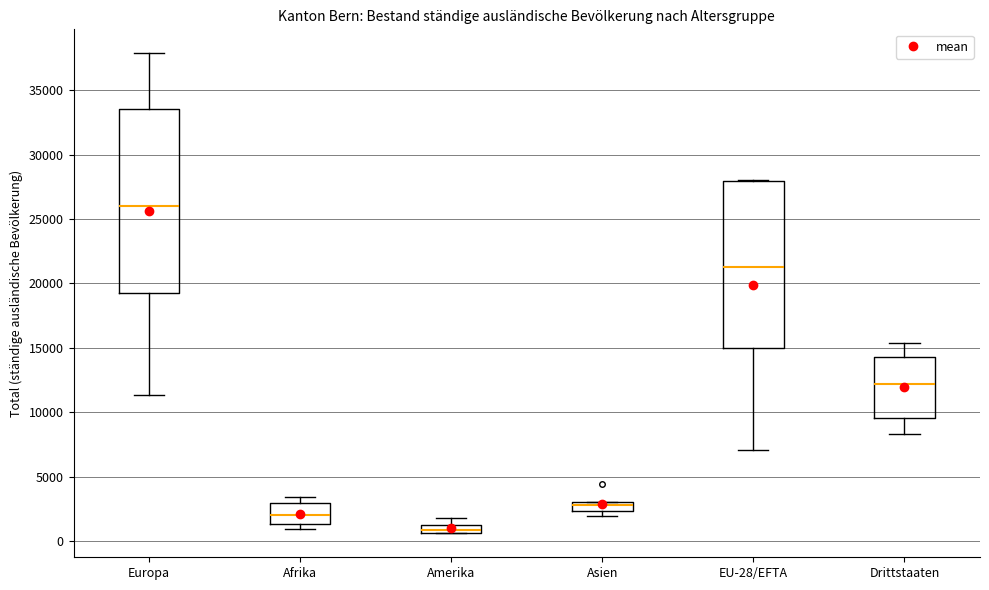

Which box is the tallest, from its lower edge to its upper edge?

Europa